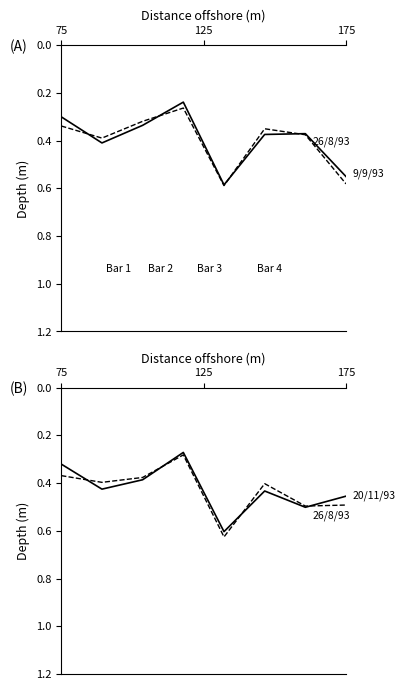

True or false: 20/11/93 and 26/8/93 intersect in this chart.

True